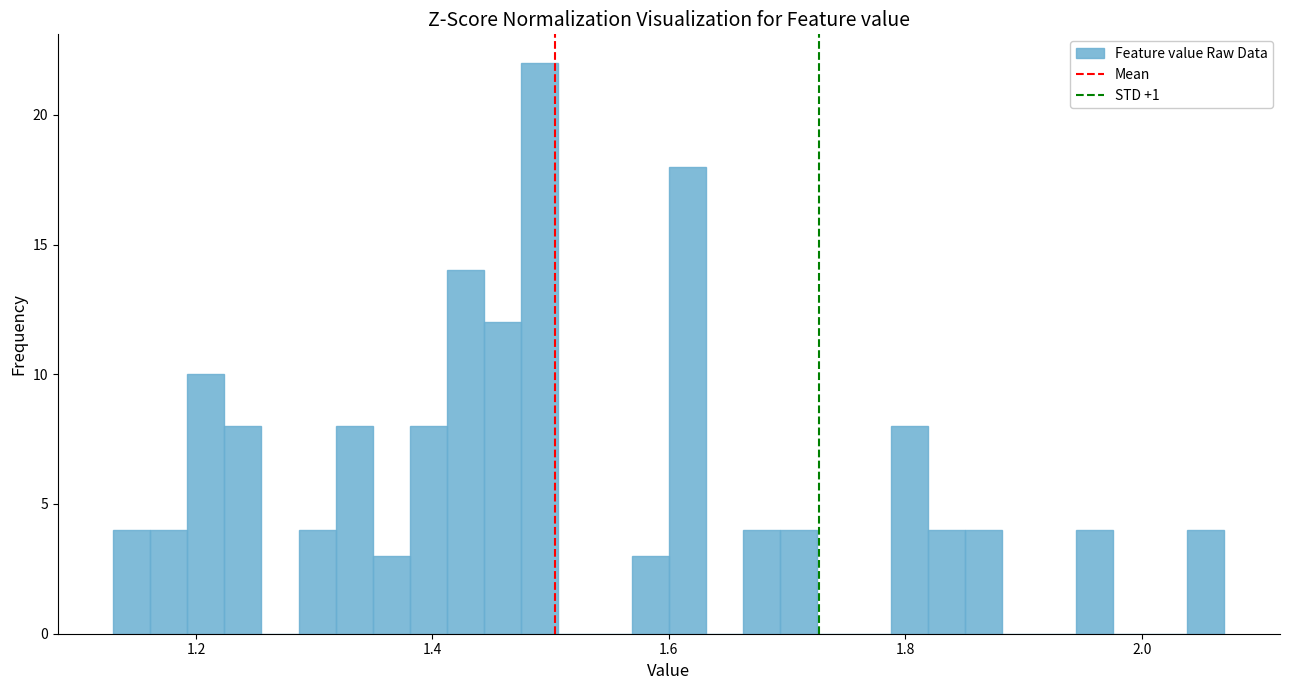

Read against the x-axis, roughly where is the centre of the tallest bar?

1.50